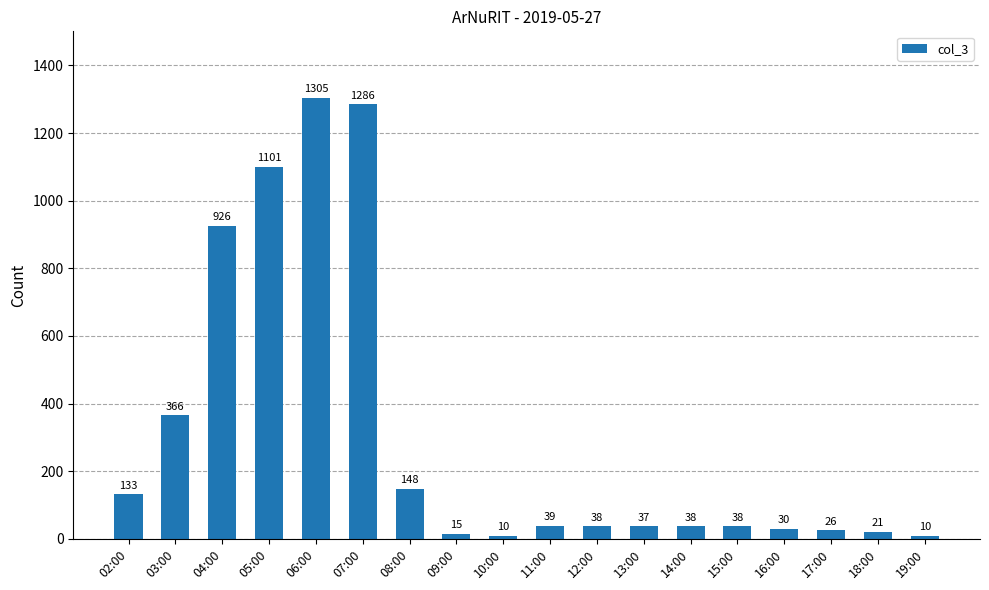

What is the label of the 13th bar from the right?

07:00